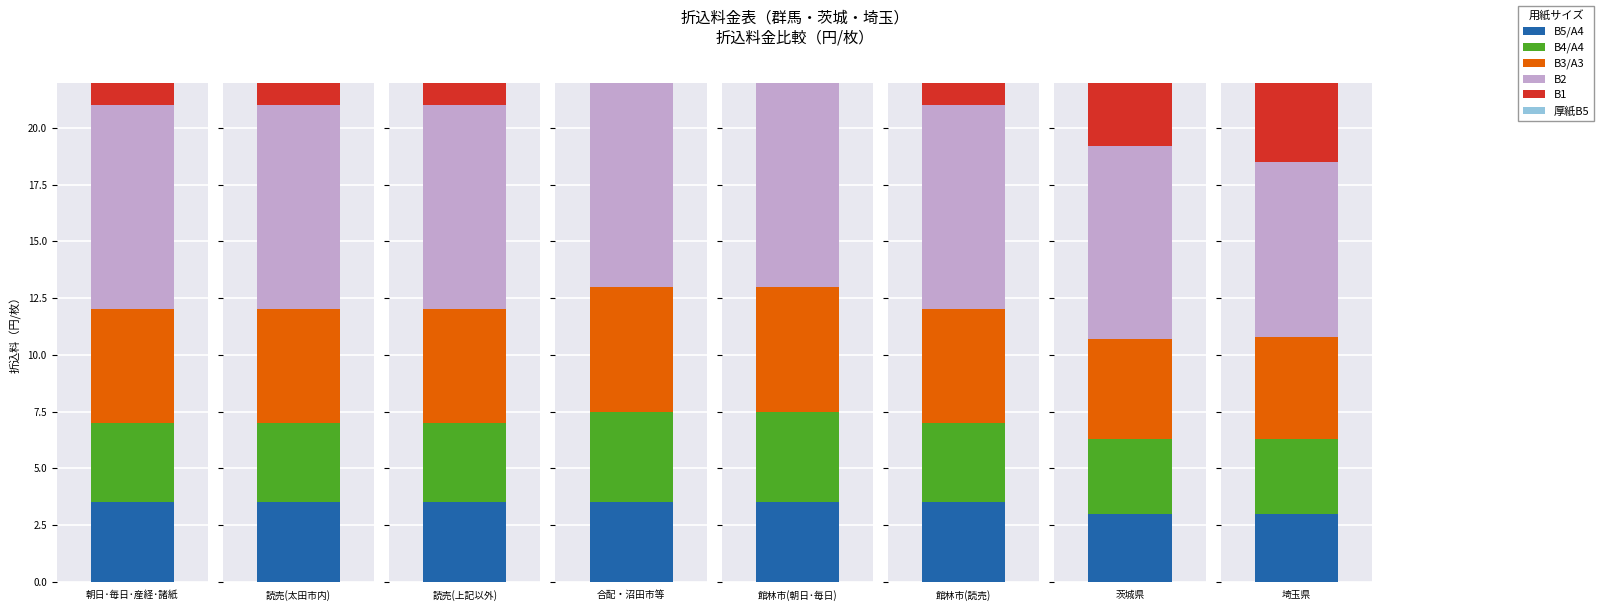

What is the spread (max minus min) of values at 7?

9.0